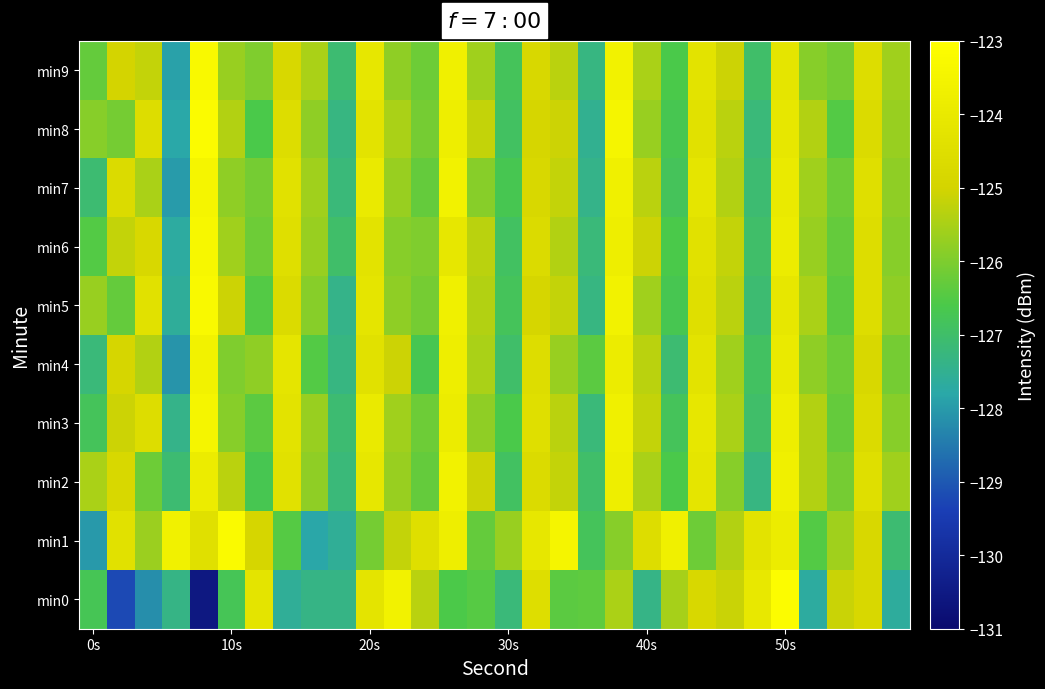

Which series has the widest spread of values?

min0